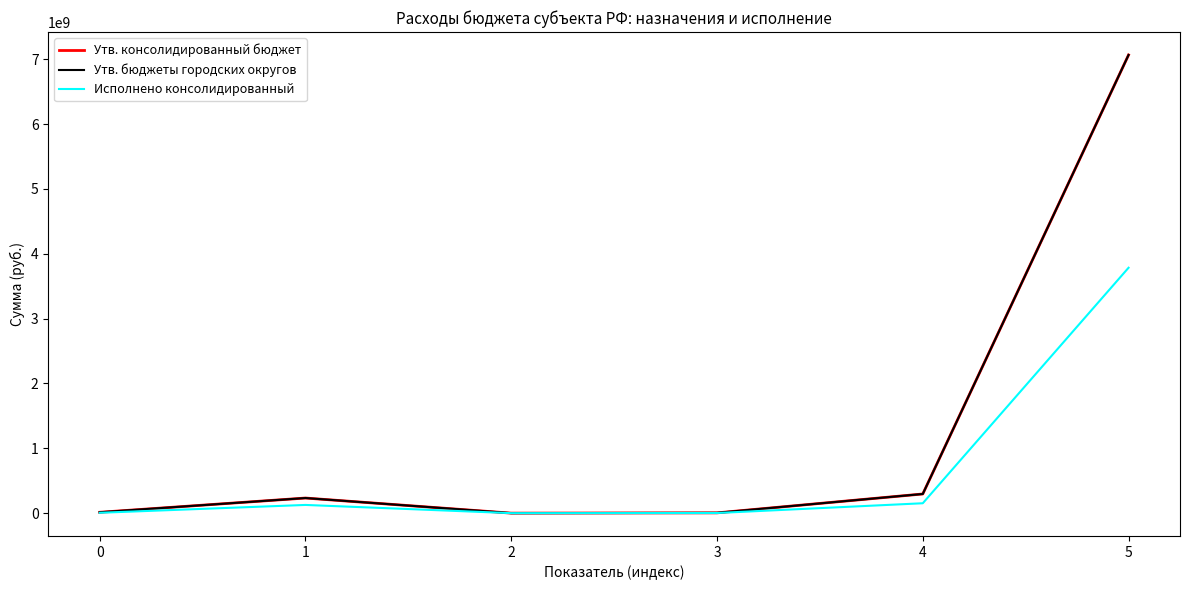

What is the difference between the maximum and minimum values in the Исполнено консолидированный series?

3783877639.9